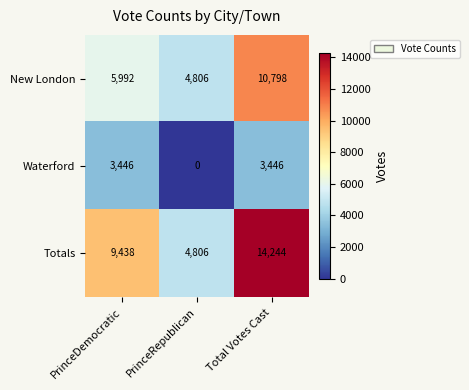

The New London series shows 4806 at PrinceRepublican. True or false?

True